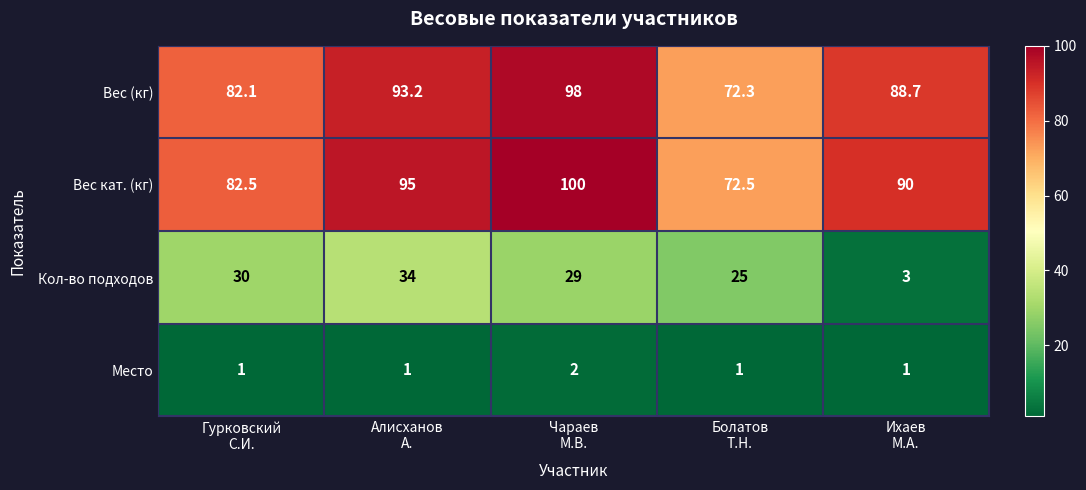

At how many categories does at least one series exceed 70?

5